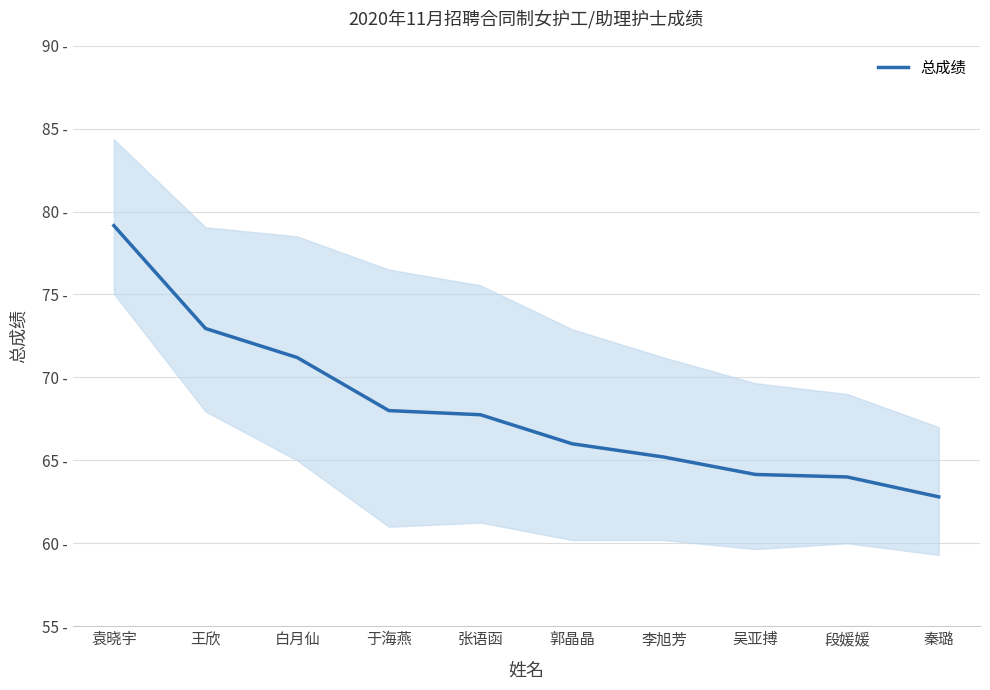

What is the value of the 2nd point from the left?

73.0